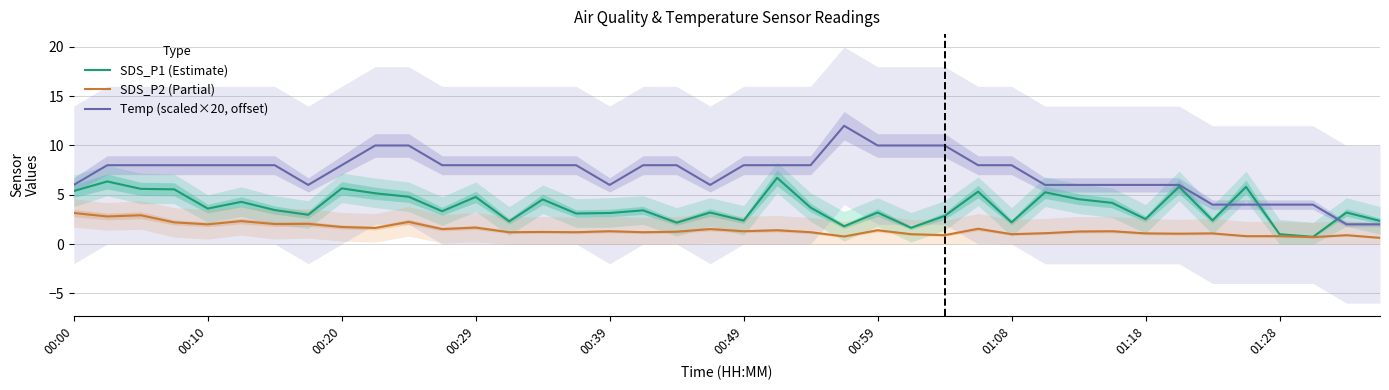

Rank the series by their average value, from lowest to highest.

SDS_P2 (Partial), SDS_P1 (Estimate), Temp (scaled×20, offset)